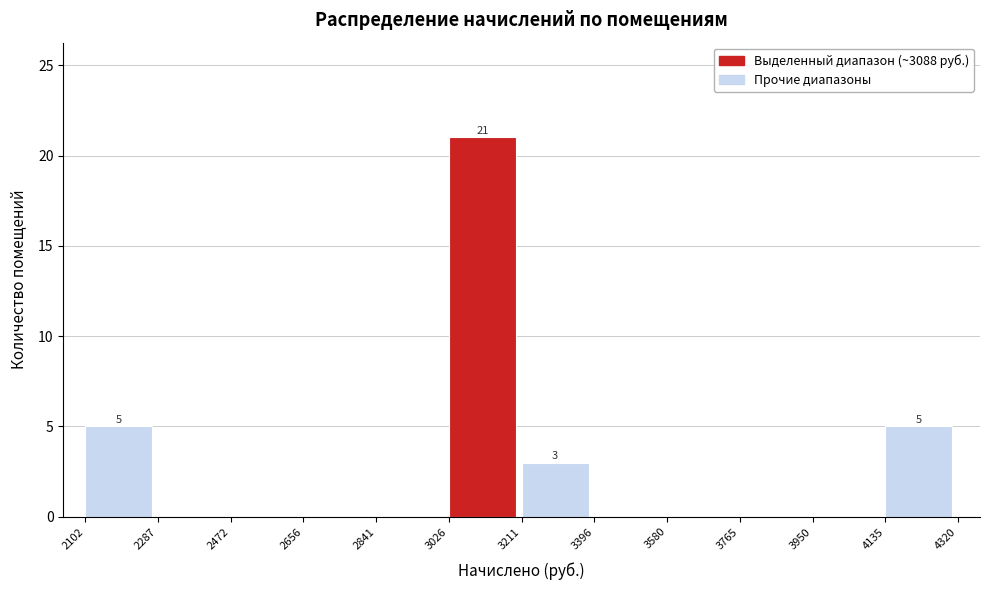

Over which range of the x-axis is the bar tallest?

3026 to 3211